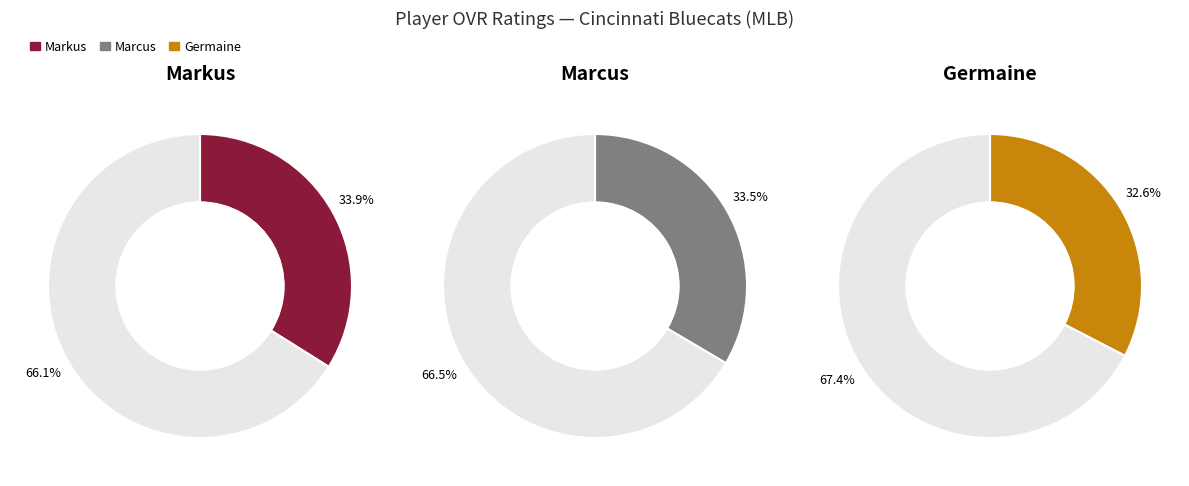

To the nearest percent, what is the difference between the 1 and 2 slice percentages?

1%